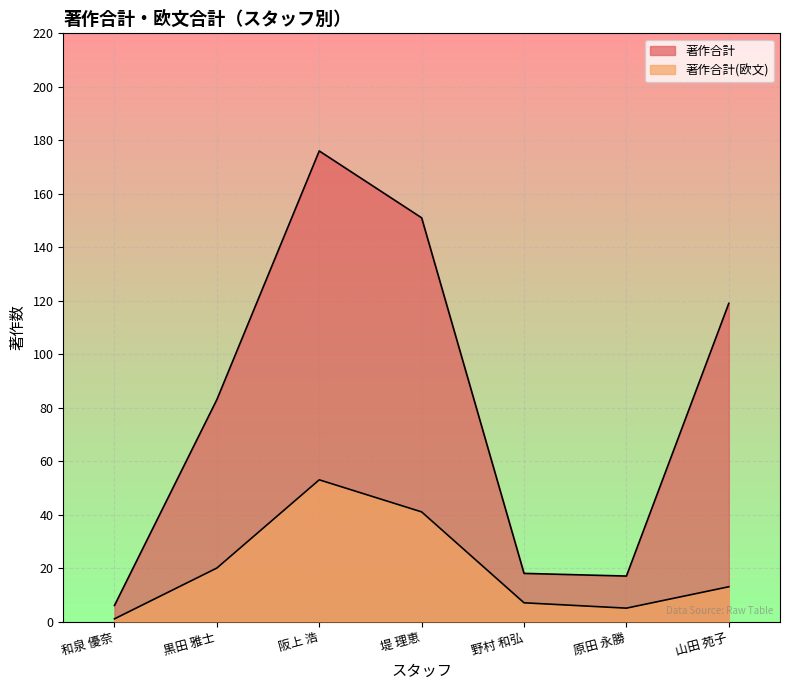

How many data points in 著作合計 are above 83?

3